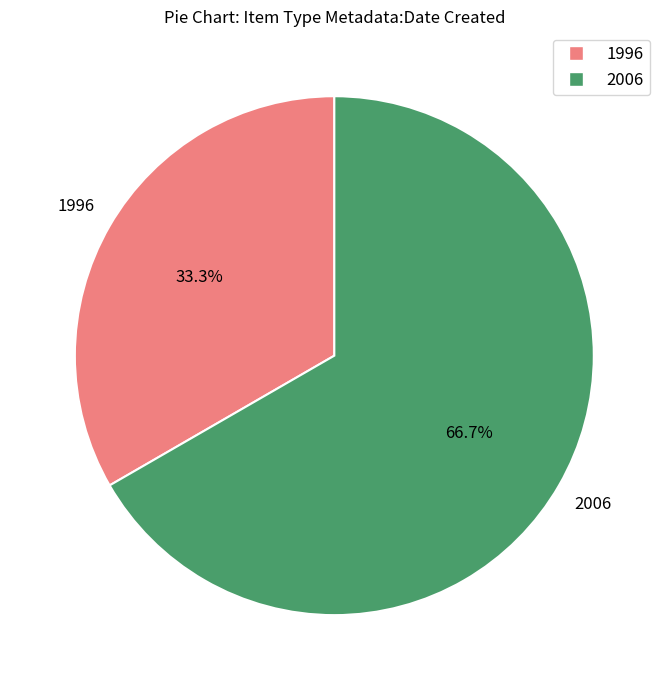

Does any single category account for the majority?

Yes